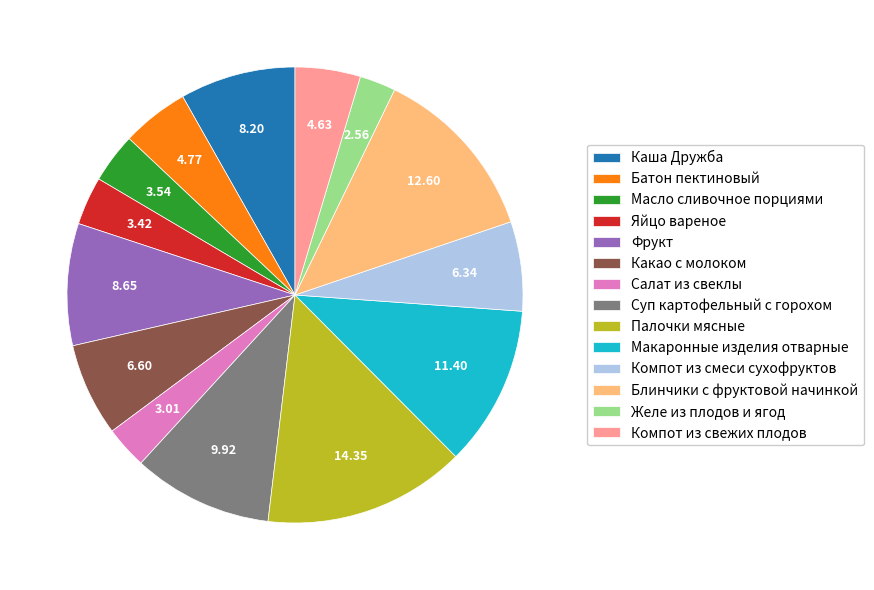

Is there any slice that represents more than half of the pie?

No